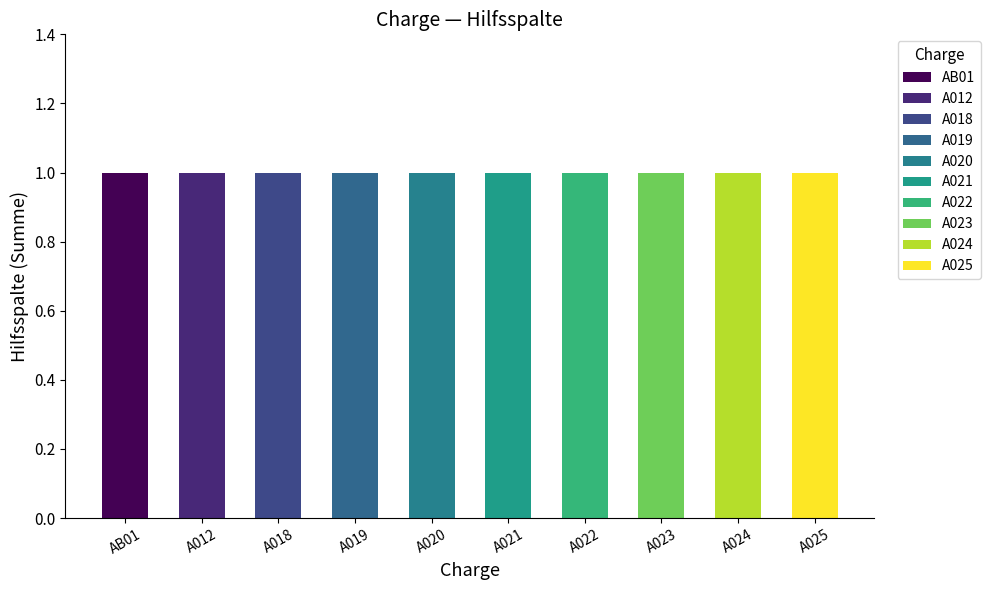

What is the sum of all values?

10